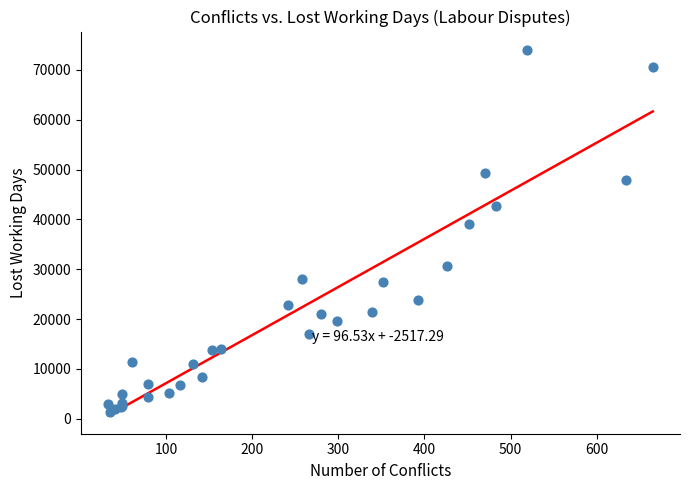

What Y value in the scatter plot is closest to 37676?

39173.0